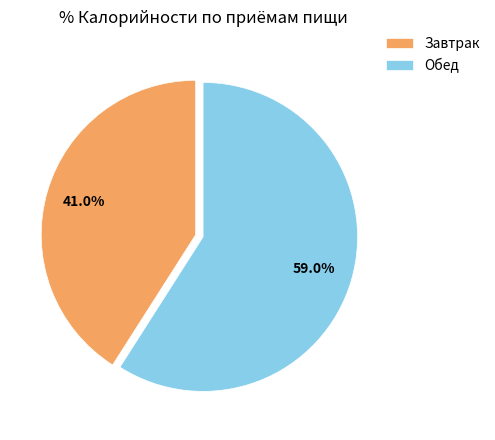

To the nearest percent, what is the combined percentage of Обед and Завтрак?

100%